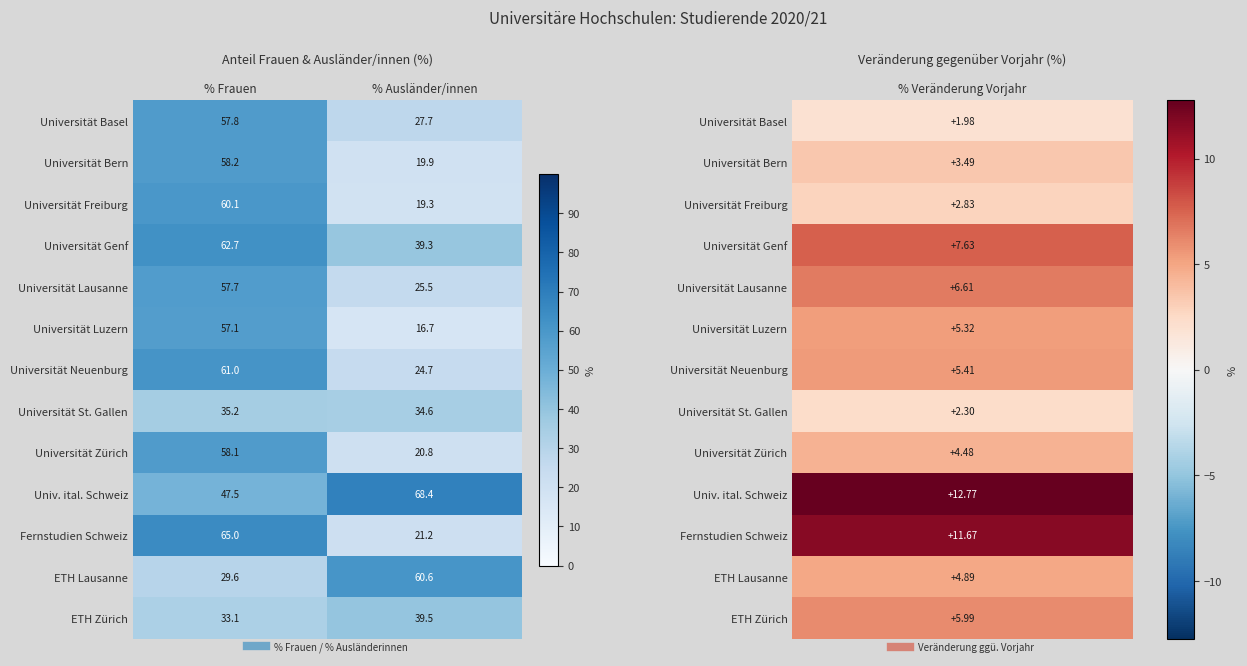

What is the difference between the maximum and minimum values in the Universität Luzern series?

40.4